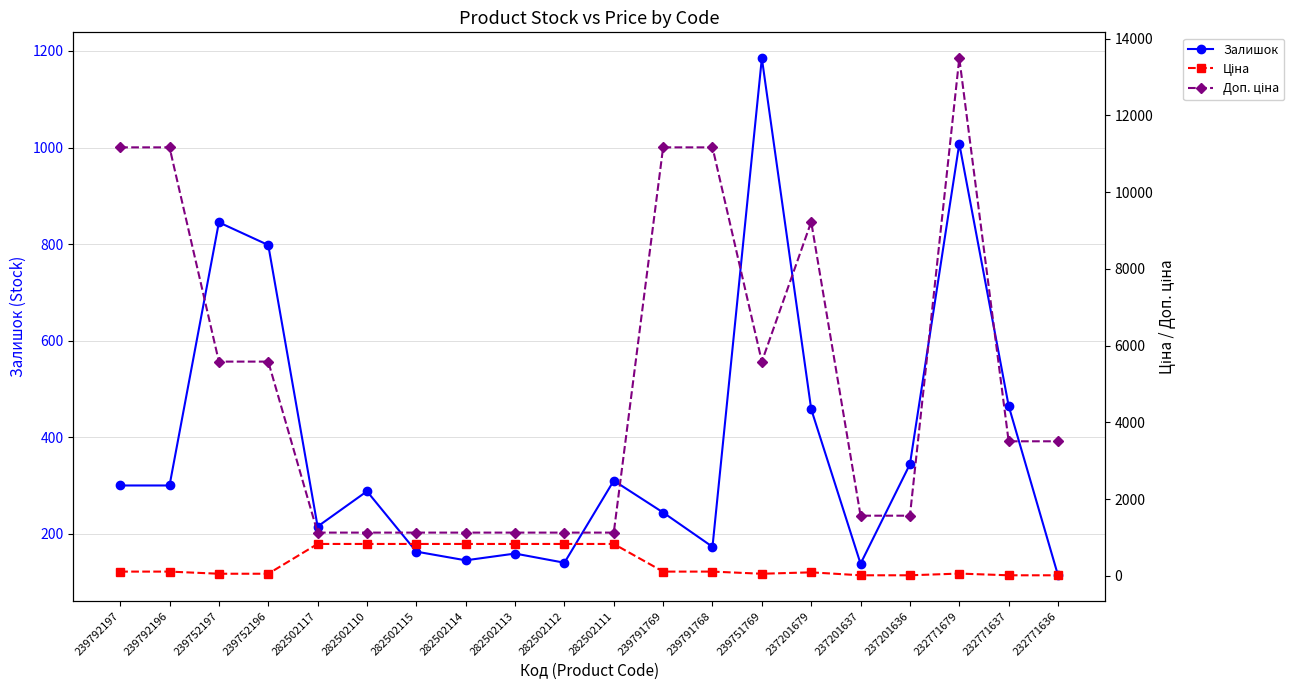

Reading left to right, extract all data points from this chart.

Залишок: 300.0	300.0	845.0	798.0	215.0	288.0	163.0	145.0	159.0	140.0	310.0	244.0	173.0	1185.0	458.0	138.0	344.0	1008.0	465.0	114.0
Ціна: 111.7	111.7	55.9	55.9	832.4	832.4	832.4	832.4	832.4	832.4	832.4	111.7	111.7	55.9	92.3	15.7	15.7	60.0	15.6	15.6
Доп. ціна: 11169.0	11169.0	5585.0	5585.0	1128.0	1128.0	1128.0	1128.0	1128.0	1128.0	1128.0	11169.0	11169.0	5585.0	9227.0	1569.0	1569.0	13493.2	3508.0	3508.0